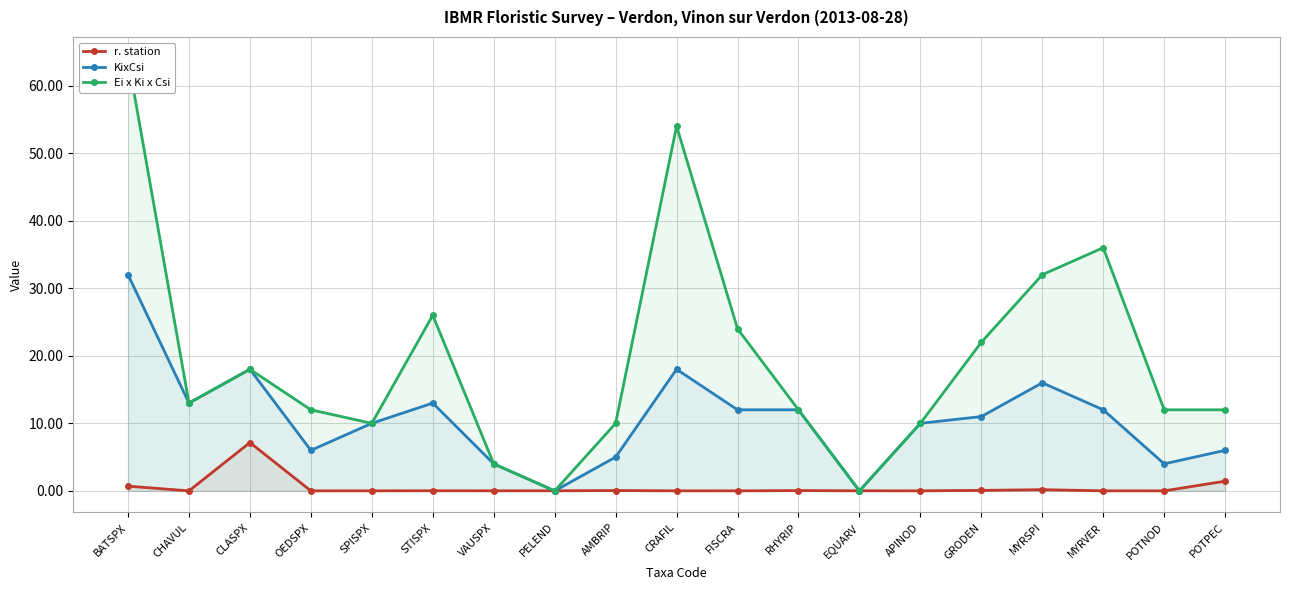

Where do Ei x Ki x Csi and r. station first cross each other?

VAUSPX and PELEND